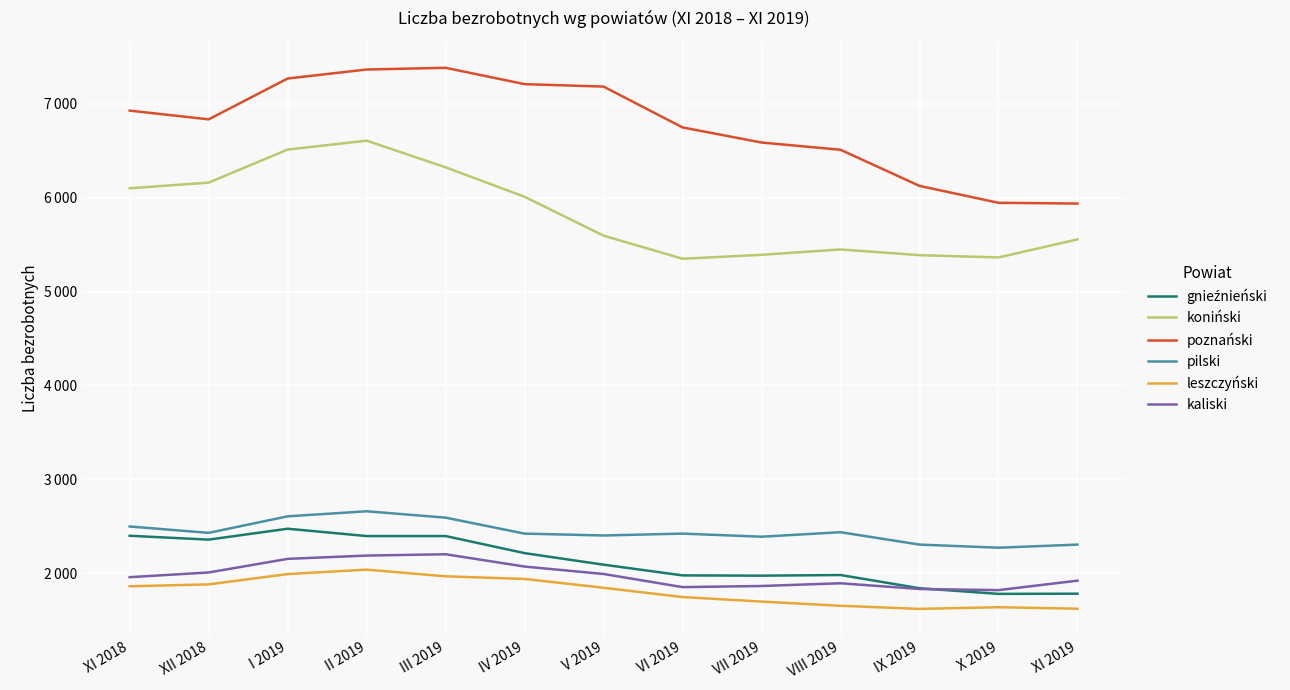

Reading left to right, transcribe all the data shown in this chart.

gnieźnieński: XI 2018=2398	XII 2018=2357	I 2019=2473	II 2019=2395	III 2019=2395	IV 2019=2213	V 2019=2090	VI 2019=1976	VII 2019=1973	VIII 2019=1980	IX 2019=1839	X 2019=1779	XI 2019=1781
koniński: XI 2018=6100	XII 2018=6160	I 2019=6512	II 2019=6607	III 2019=6323	IV 2019=6009	V 2019=5595	VI 2019=5349	VII 2019=5391	VIII 2019=5448	IX 2019=5387	X 2019=5363	XI 2019=5555
poznański: XI 2018=6927	XII 2018=6834	I 2019=7269	II 2019=7365	III 2019=7383	IV 2019=7209	V 2019=7183	VI 2019=6748	VII 2019=6587	VIII 2019=6510	IX 2019=6125	X 2019=5945	XI 2019=5937
pilski: XI 2018=2497	XII 2018=2429	I 2019=2605	II 2019=2659	III 2019=2591	IV 2019=2421	V 2019=2401	VI 2019=2421	VII 2019=2388	VIII 2019=2436	IX 2019=2304	X 2019=2271	XI 2019=2304
leszczyński: XI 2018=1860	XII 2018=1880	I 2019=1990	II 2019=2037	III 2019=1966	IV 2019=1938	V 2019=1844	VI 2019=1745	VII 2019=1697	VIII 2019=1652	IX 2019=1619	X 2019=1637	XI 2019=1621
kaliski: XI 2018=1957	XII 2018=2007	I 2019=2152	II 2019=2187	III 2019=2201	IV 2019=2070	V 2019=1991	VI 2019=1851	VII 2019=1863	VIII 2019=1892	IX 2019=1831	X 2019=1819	XI 2019=1920